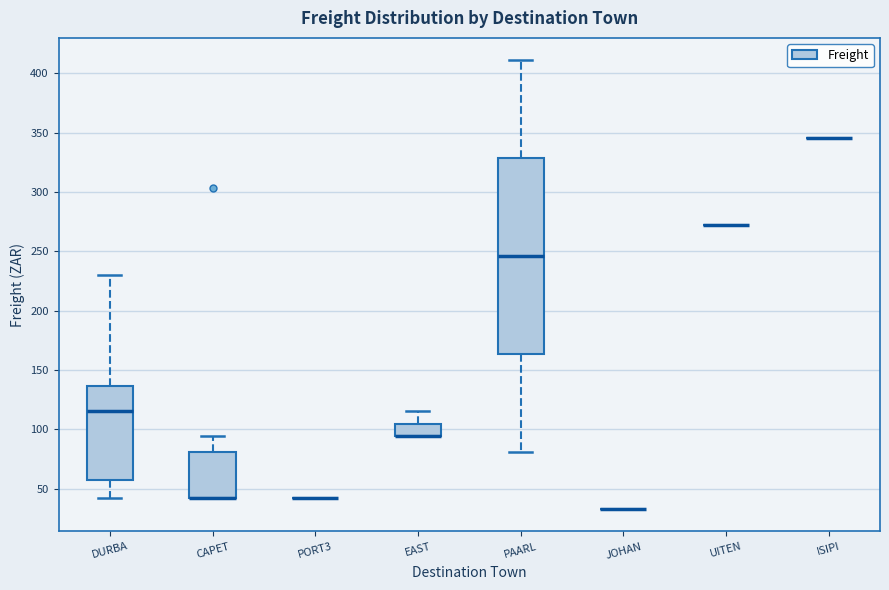

Reading left to right, transcribe this box plot: for each box, give where its median line is, the range the box spans, and where its two whiskers end, as read against the y-axis. The values are not printed on the chart, so give them approximately, as read against the axis.

DURBA: median 115, box 60 to 135, whiskers 40 to 230
CAPET: median 40 (drawn on the box's lower edge), box 40 to 80, whiskers 40 to 95
PORT3: box collapsed to a line at 40, whiskers 40 to 40
EAST: median 95 (drawn on the box's lower edge), box 95 to 105, whiskers 95 to 115
PAARL: median 245, box 165 to 330, whiskers 80 to 410
JOHAN: box collapsed to a line at 35, whiskers 35 to 35
UITEN: box collapsed to a line at 270, whiskers 270 to 270
ISIPI: box collapsed to a line at 345, whiskers 345 to 345